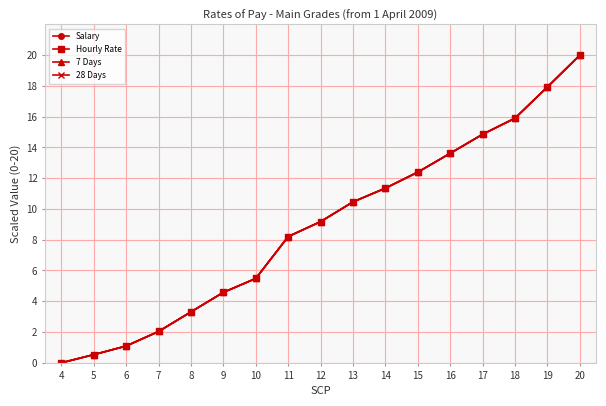

Is this an area chart (filled region under the line)?

No